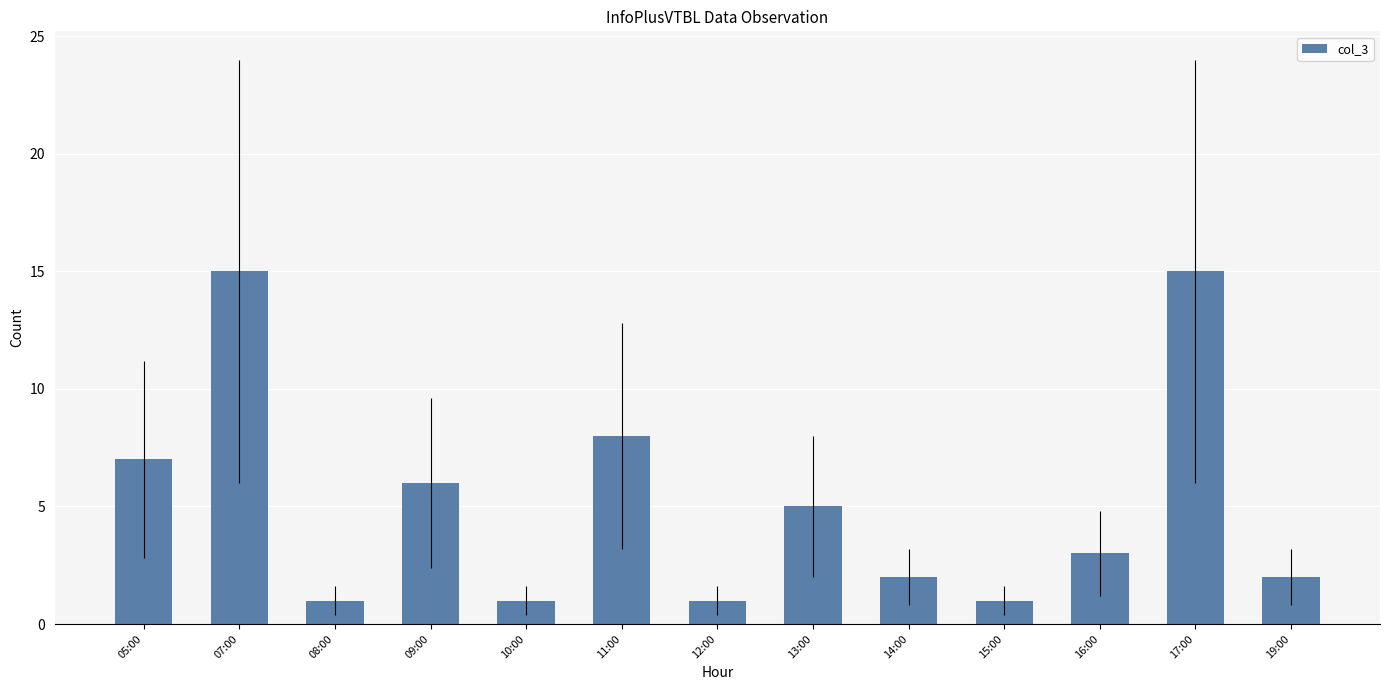

Is it true that the value at 15:00 is 0?

False